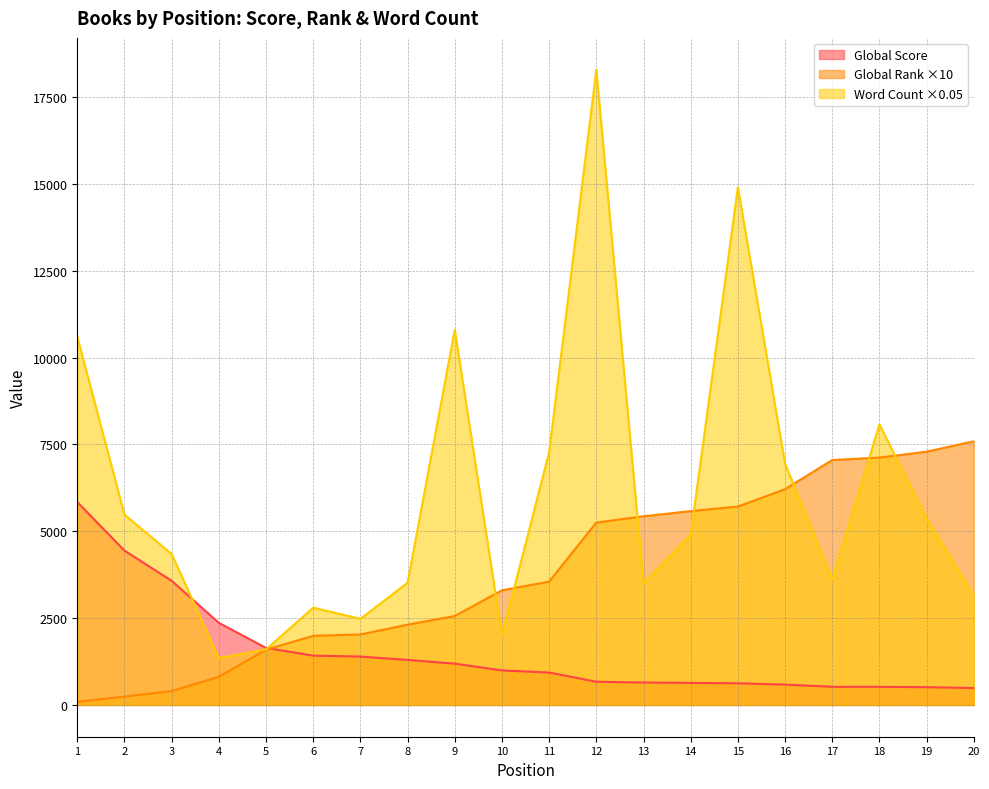

What are all the series names shown in the legend?

Global Score, Global Rank ×10, Word Count ×0.05